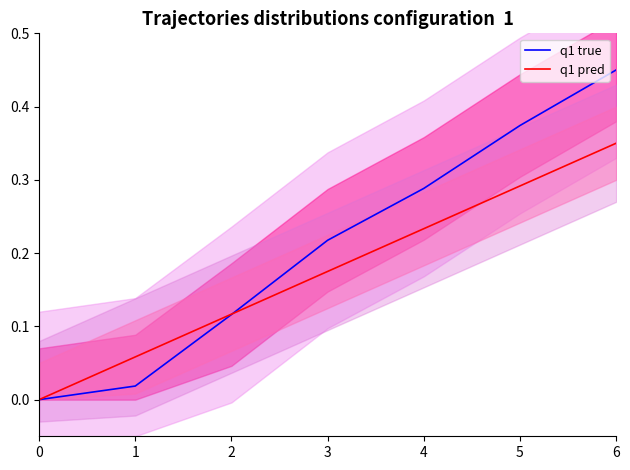

Reading left to right, extract all data points from this chart.

q1 true: 0.0	0.0	0.1	0.2	0.3	0.4	0.5
q1 pred: 0.0	0.1	0.1	0.2	0.2	0.3	0.3